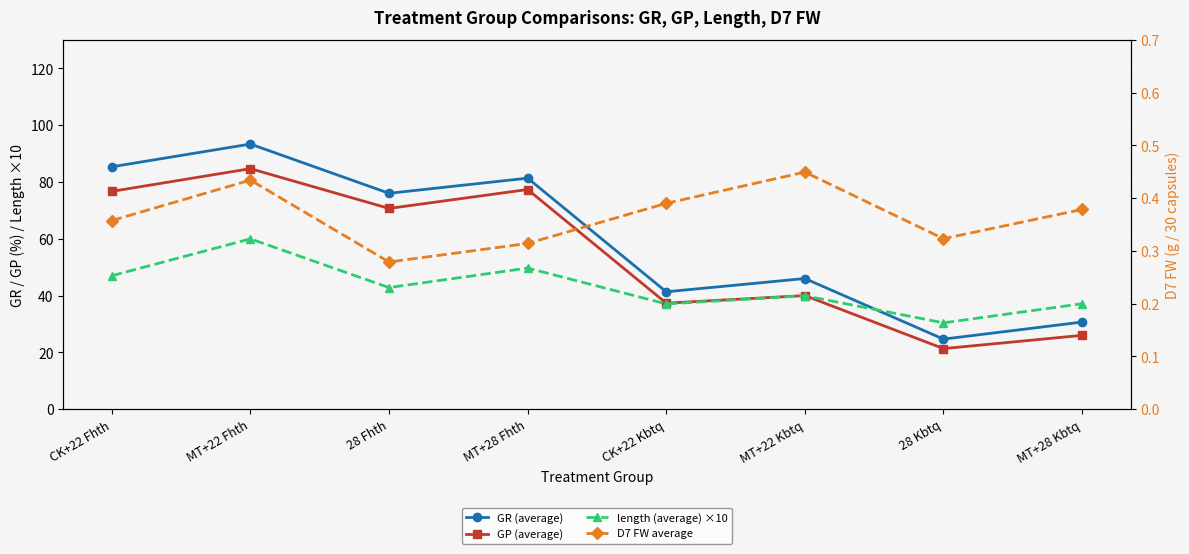

At which label is length (average) ×10 closest to 45?

CK+22 Fhth